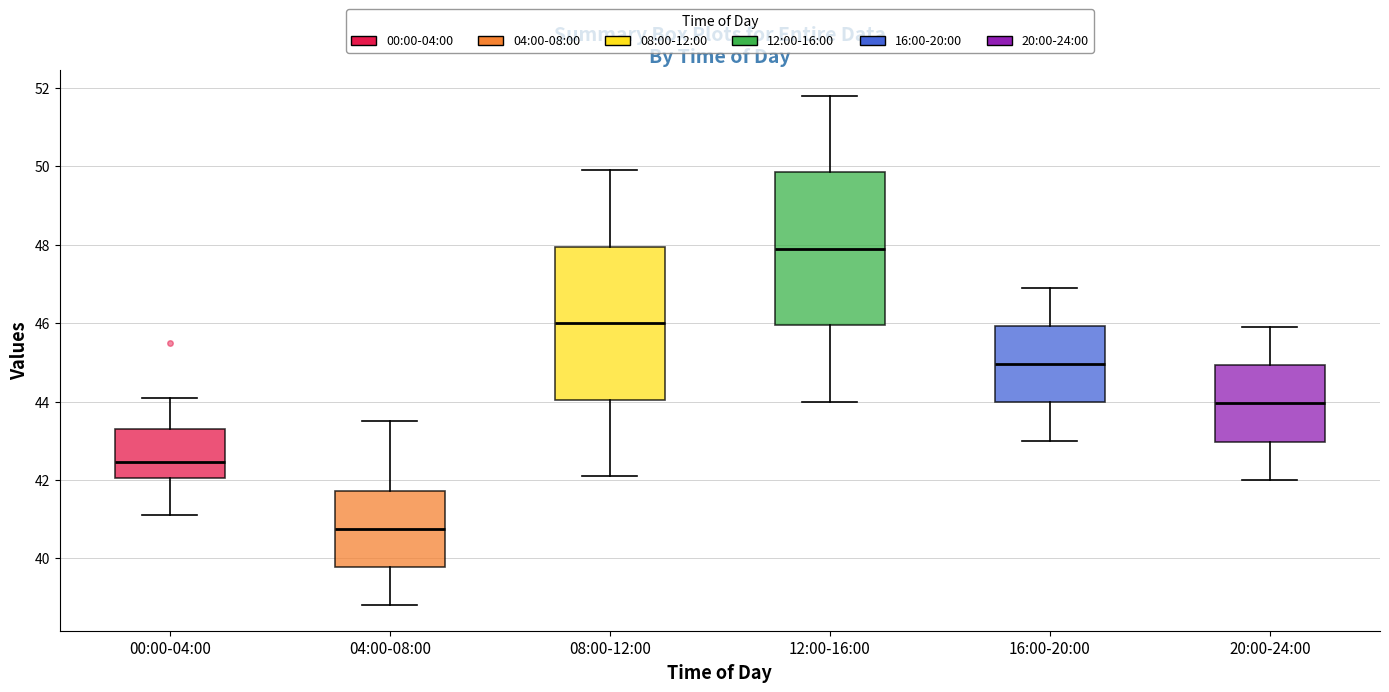

Reading left to right, read every box against the y-axis: the position of its median line, the range the box covers, and the ends of its whiskers. The values are not printed on the chart, so give them approximately, as read against the axis.

00:00-04:00: median 42.4, box 42.0 to 43.4, whiskers 41.2 to 44.2
04:00-08:00: median 40.8, box 39.8 to 41.8, whiskers 38.8 to 43.6
08:00-12:00: median 46.0, box 44.0 to 48.0, whiskers 42.2 to 50.0
12:00-16:00: median 48.0, box 46.0 to 49.8, whiskers 44.0 to 51.8
16:00-20:00: median 45.0, box 44.0 to 46.0, whiskers 43.0 to 47.0
20:00-24:00: median 44.0, box 43.0 to 45.0, whiskers 42.0 to 46.0